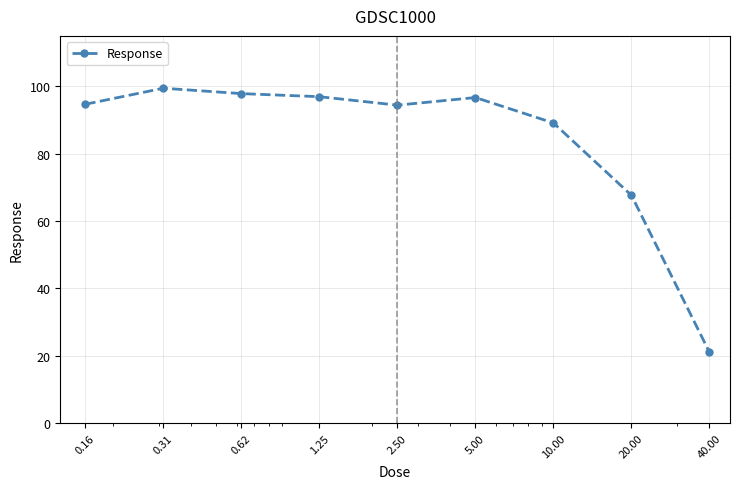

What is the maximum value shown in the chart?

99.5